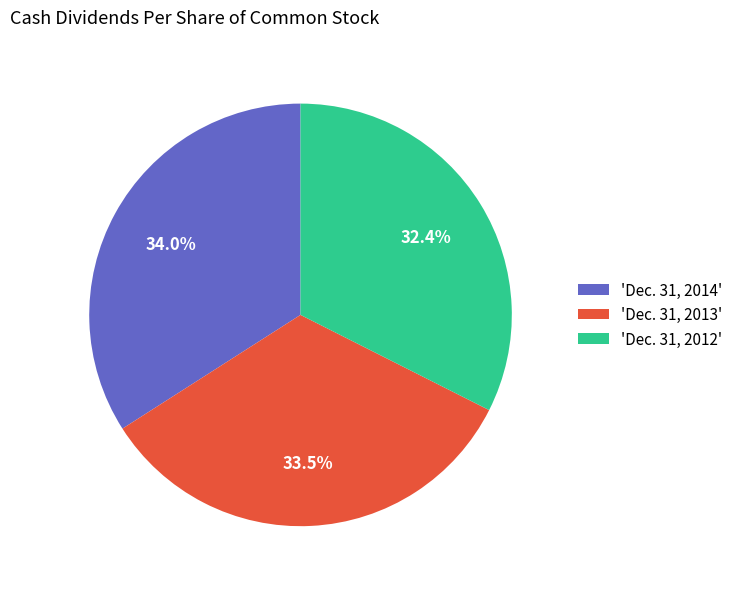

Approximately how many times larger is the value at 'Dec. 31, 2012' compared to 'Dec. 31, 2013'?

1.0